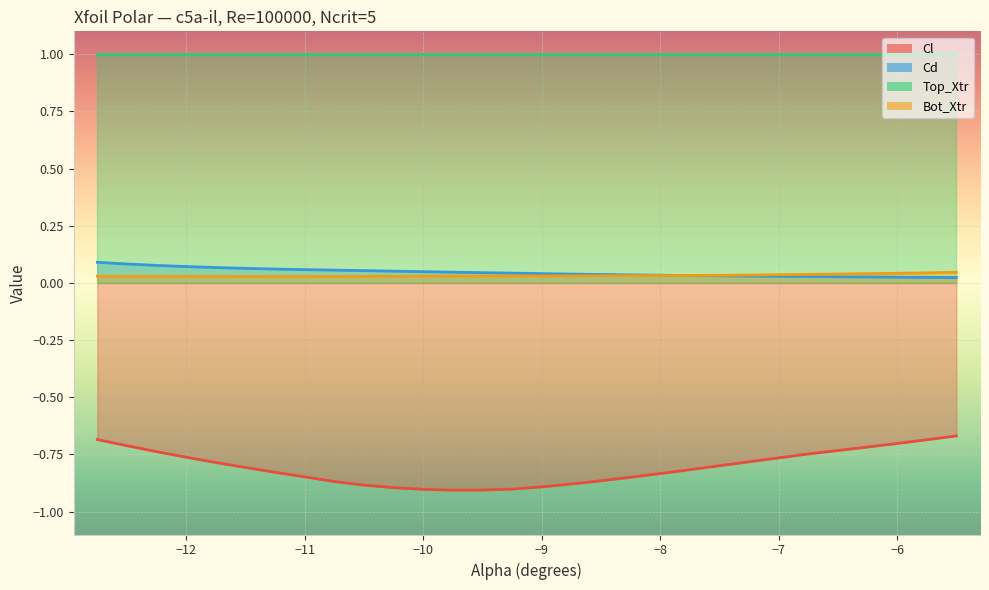

Which series has the largest range (max minus min)?

Cl